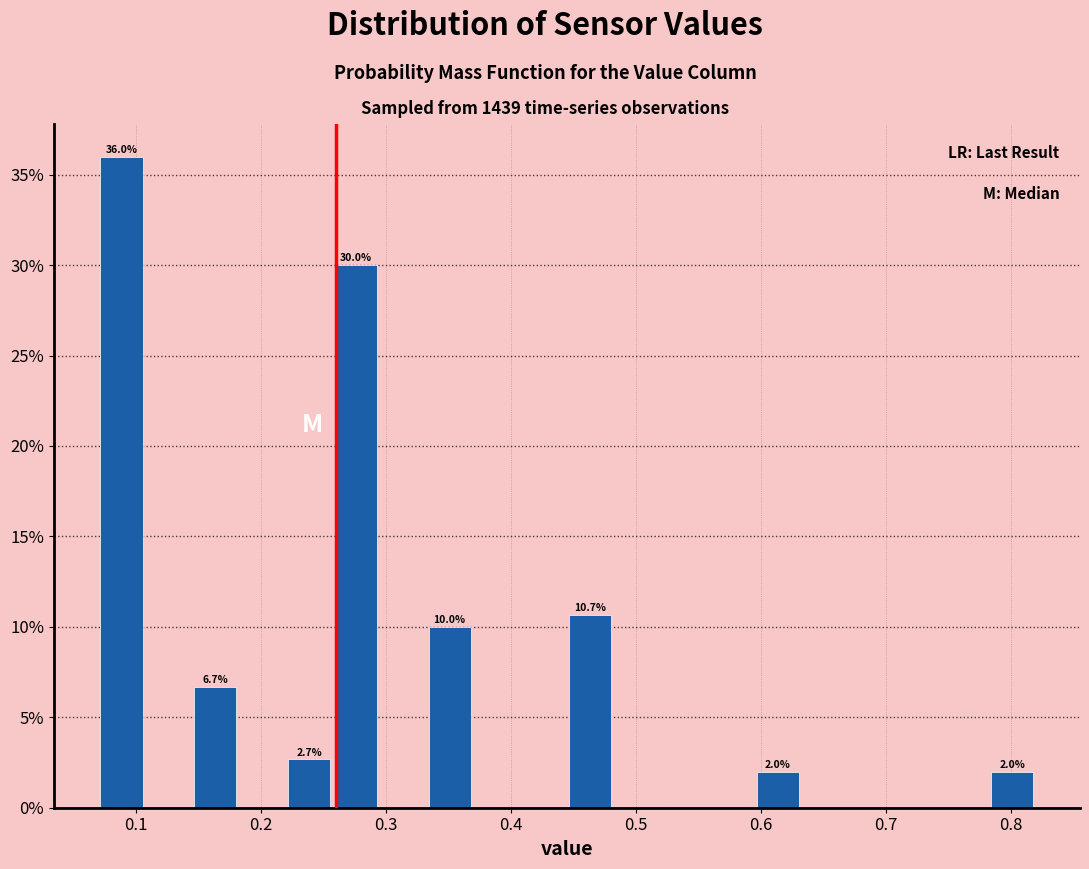

Read against the x-axis, roughly where is the centre of the tallest bar?

0.09